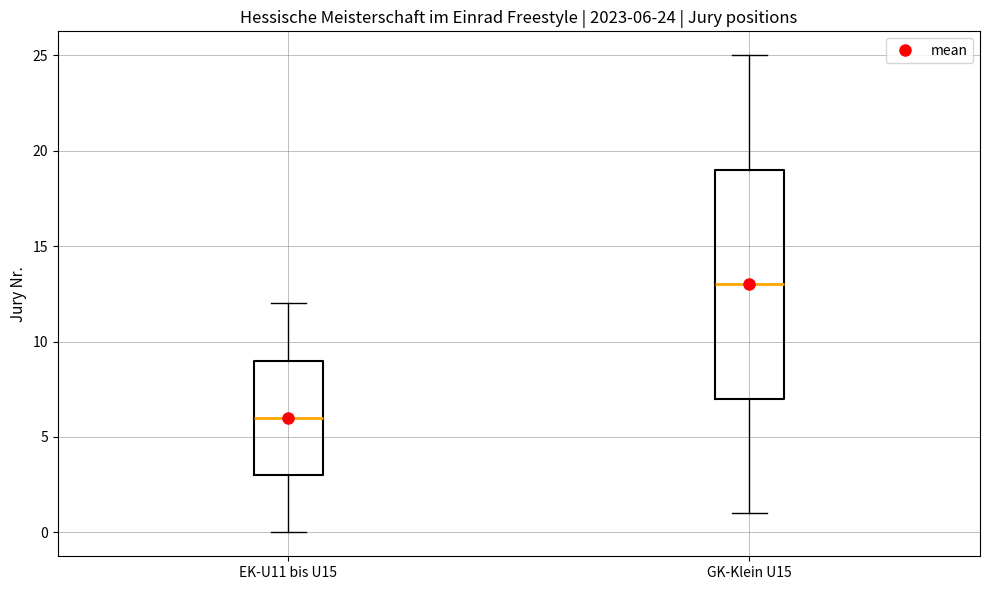

Which box's median line is the lowest?

EK-U11 bis U15